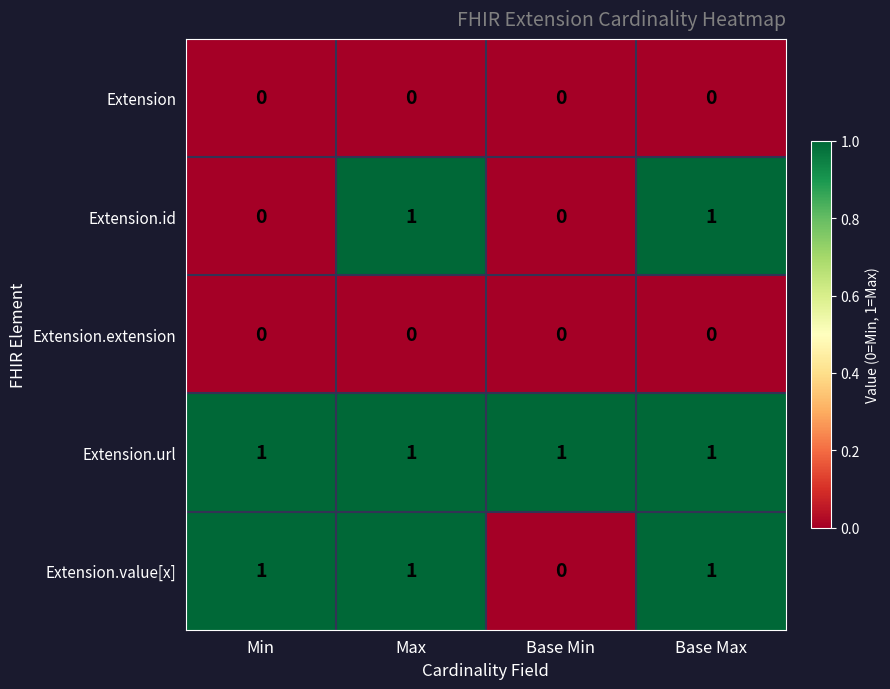

Reading left to right, extract all data points from this chart.

Extension: Min=0	Max=0	Base Min=0	Base Max=0
Extension.id: Min=0	Max=1	Base Min=0	Base Max=1
Extension.extension: Min=0	Max=0	Base Min=0	Base Max=0
Extension.url: Min=1	Max=1	Base Min=1	Base Max=1
Extension.value[x]: Min=1	Max=1	Base Min=0	Base Max=1